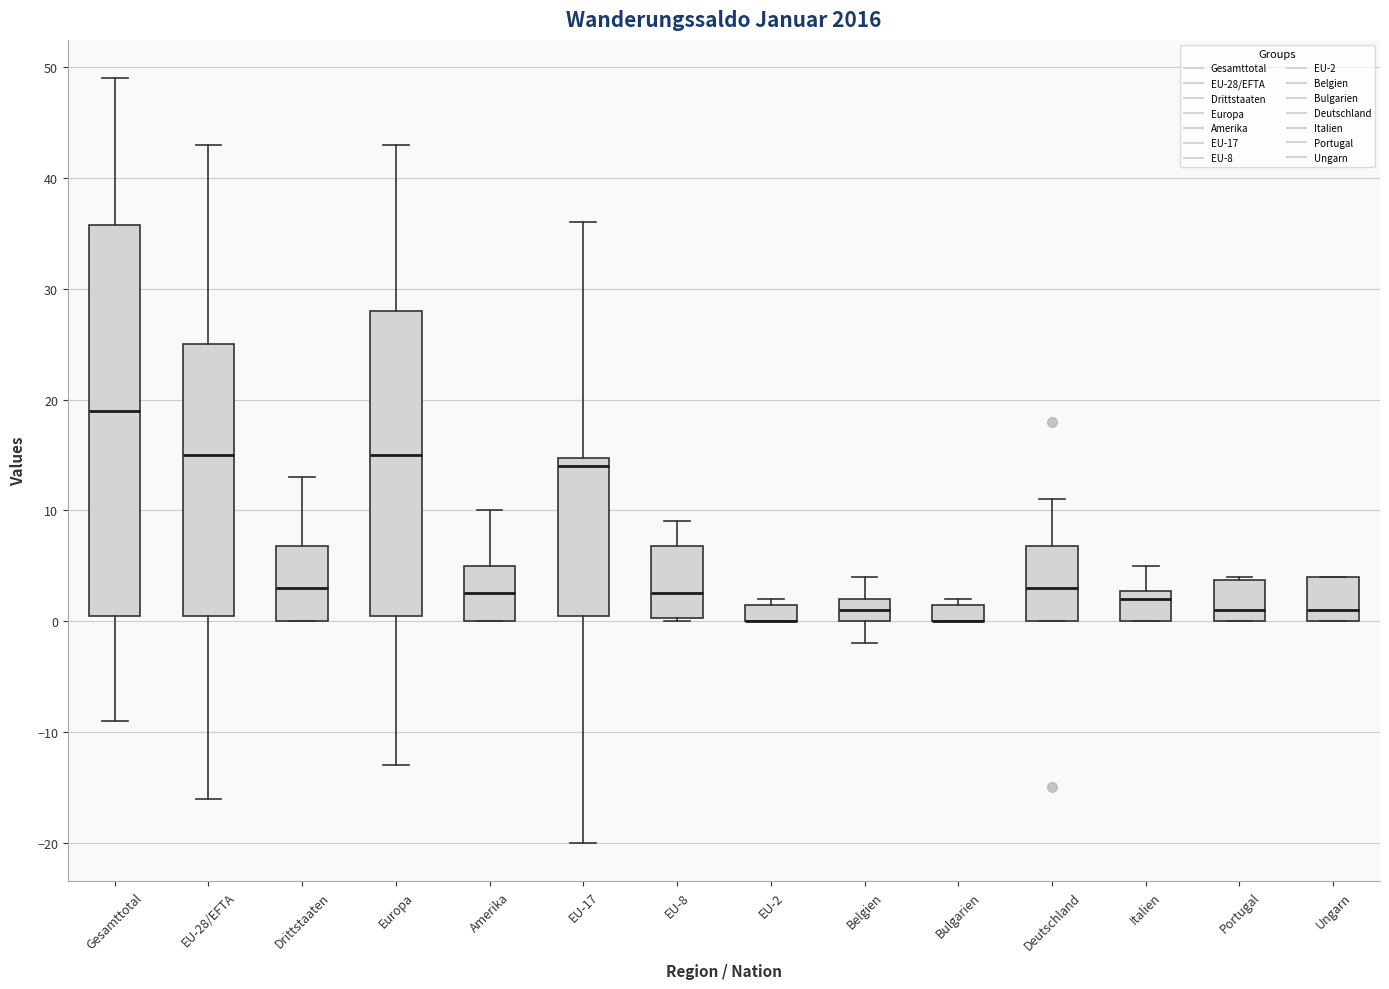

Reading left to right, transcribe this box plot: for each box, give where its median line is, the range the box spans, and where its two whiskers end, as read against the y-axis. The values are not printed on the chart, so give them approximately, as read against the axis.

Gesamttotal: median 19, box 1 to 36, whiskers -9 to 49
EU-28/EFTA: median 15, box 1 to 25, whiskers -16 to 43
Drittstaaten: median 3, box 0 to 7, whiskers 0 to 13
Europa: median 15, box 1 to 28, whiskers -13 to 43
Amerika: median 3, box 0 to 5, whiskers 0 to 10
EU-17: median 14, box 1 to 15, whiskers -20 to 36
EU-8: median 3, box 0 to 7, whiskers 0 to 9
EU-2: median 0 (drawn on the box's lower edge), box 0 to 2, whiskers 0 to 2 (just above the box's upper edge)
Belgien: median 1, box 0 to 2, whiskers -2 to 4
Bulgarien: median 0 (drawn on the box's lower edge), box 0 to 2, whiskers 0 to 2 (just above the box's upper edge)
Deutschland: median 3, box 0 to 7, whiskers 0 to 11
Italien: median 2, box 0 to 3, whiskers 0 to 5
Portugal: median 1, box 0 to 4, whiskers 0 to 4
Ungarn: median 1, box 0 to 4, whiskers 0 to 4